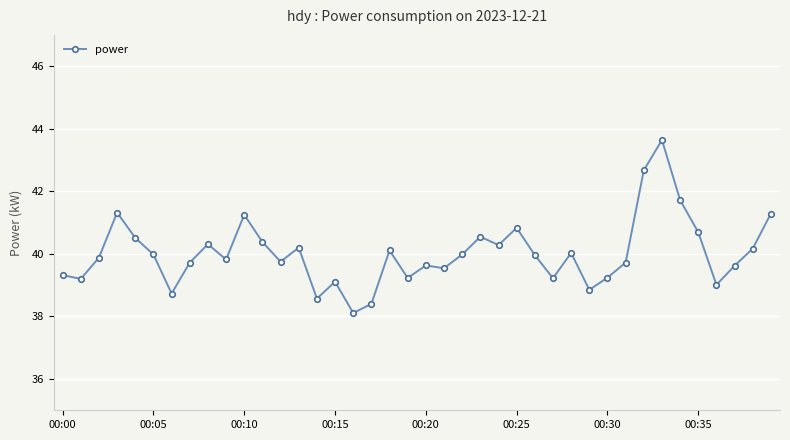

What is the value of the 17th point from the left?

38.1